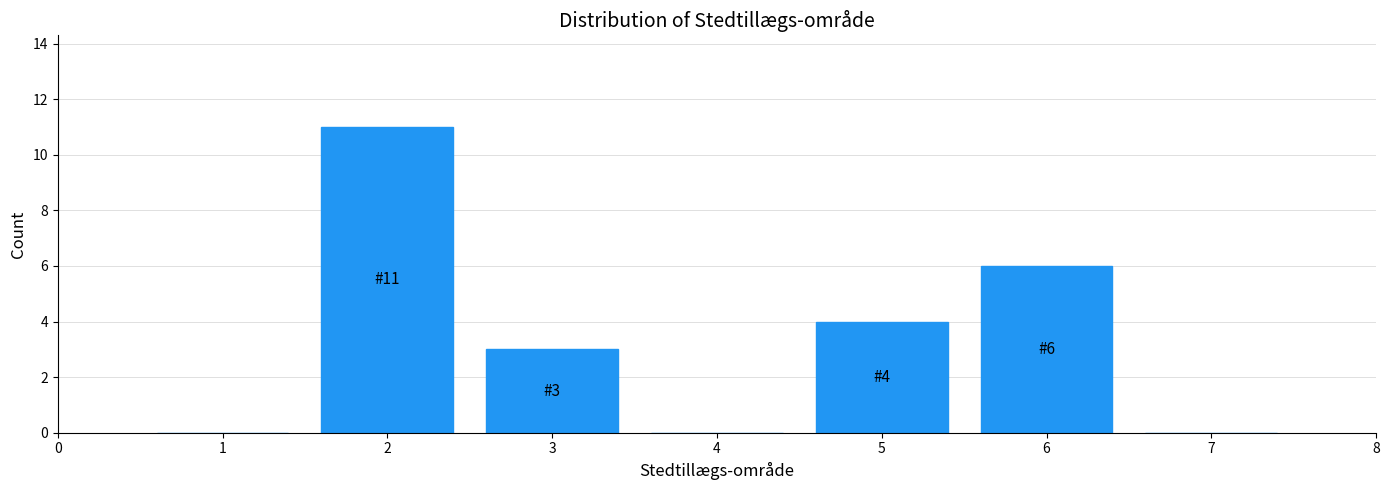

Over which range of the x-axis is the bar tallest?

1.5 to 2.5